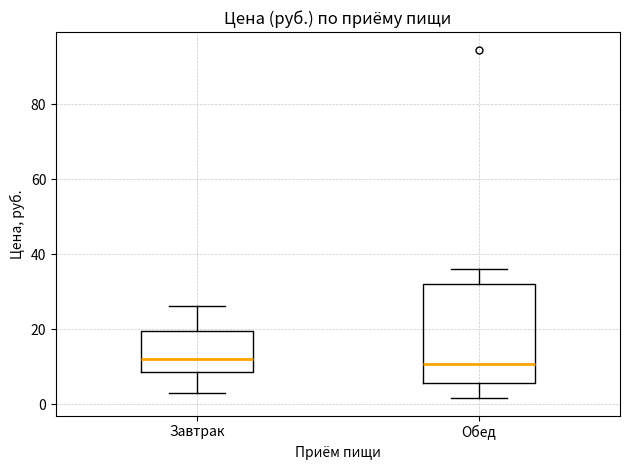

Which box is the tallest, from its lower edge to its upper edge?

Обед